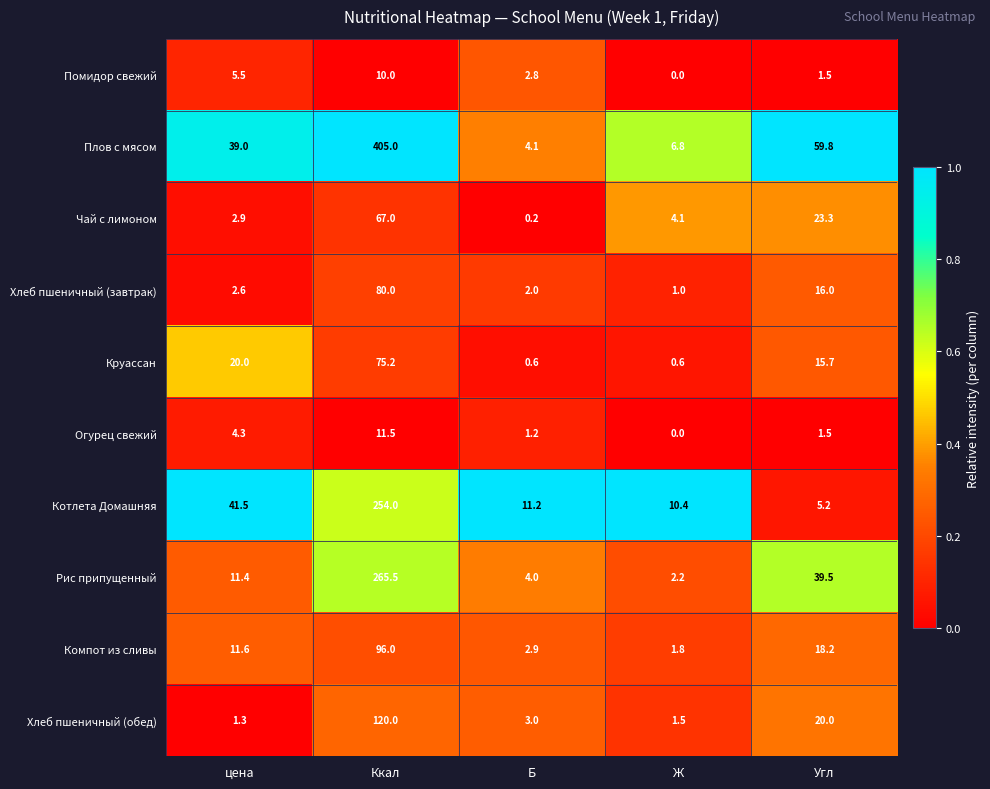

What is the difference between the highest and lowest values at Угл?

58.3